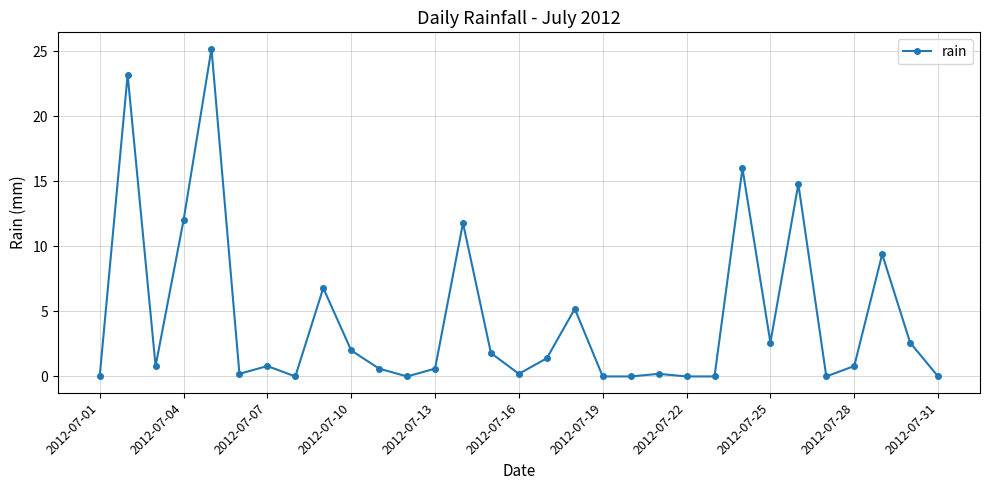

True or false: the data has more than 1 interior local peaks.

True